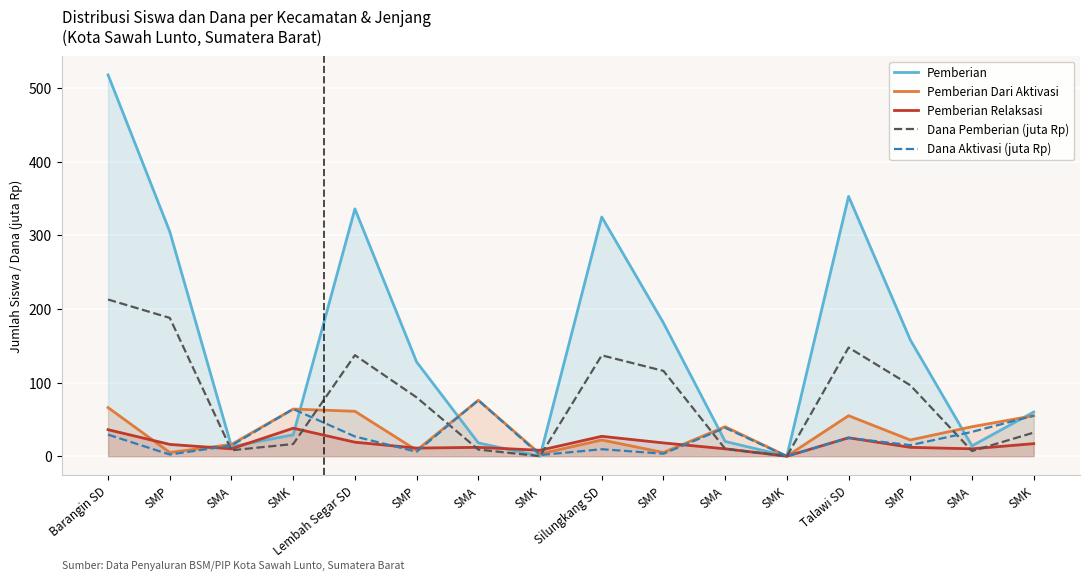

At which label does Dana Pemberian (juta Rp) first exceed 79?

Barangin SD